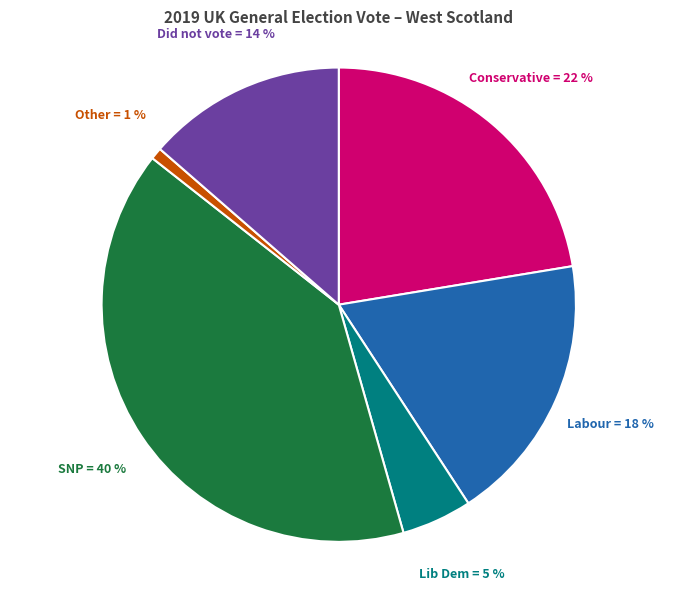

To the nearest percent, what is the difference between the largest and smallest slice percentages?

39%